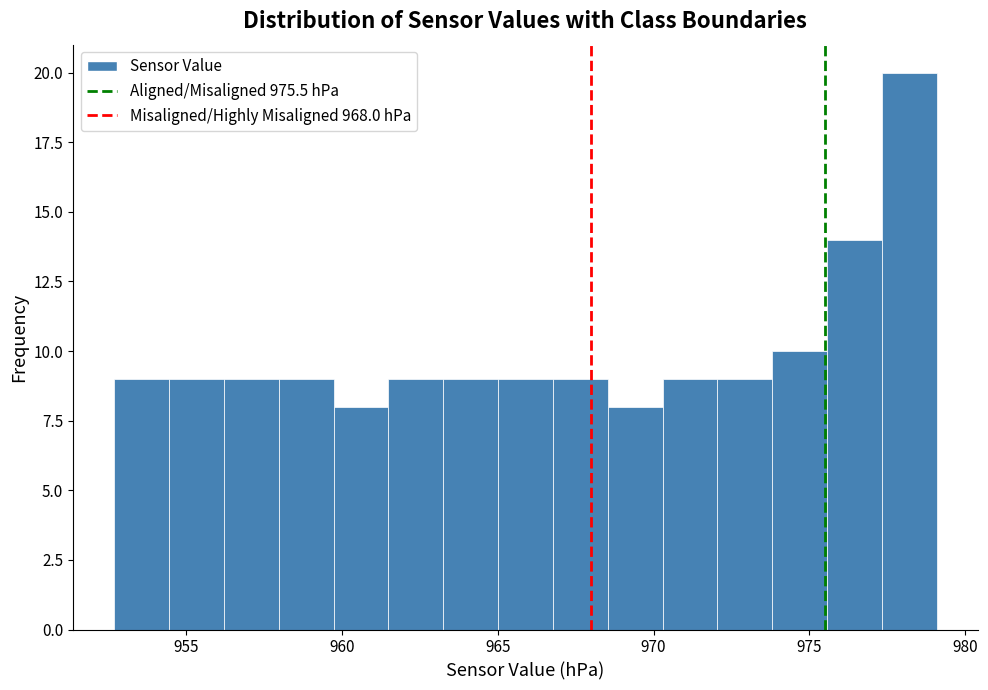

Read against the x-axis, roughly where is the centre of the tallest bar?

978.0